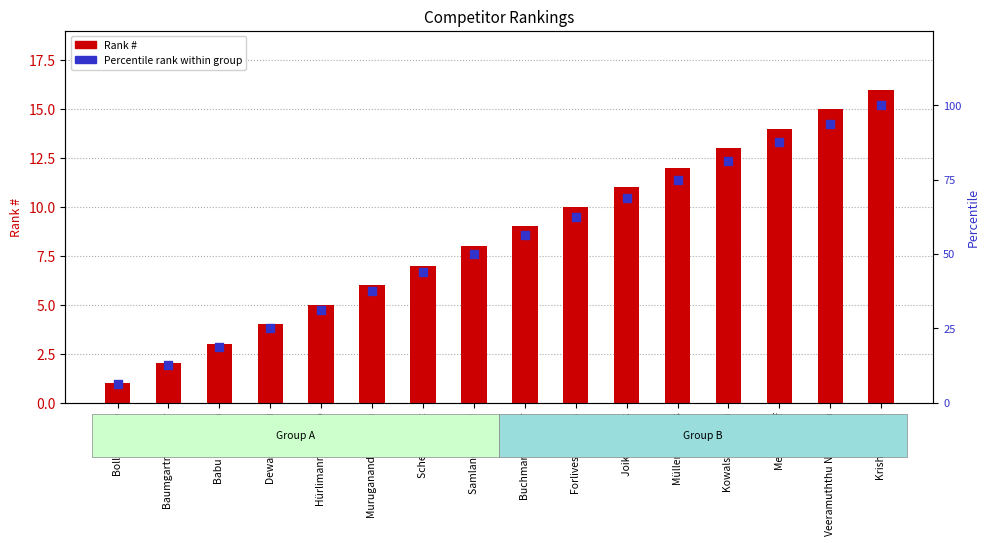

At how many categories does at least one series exceed 93?

2